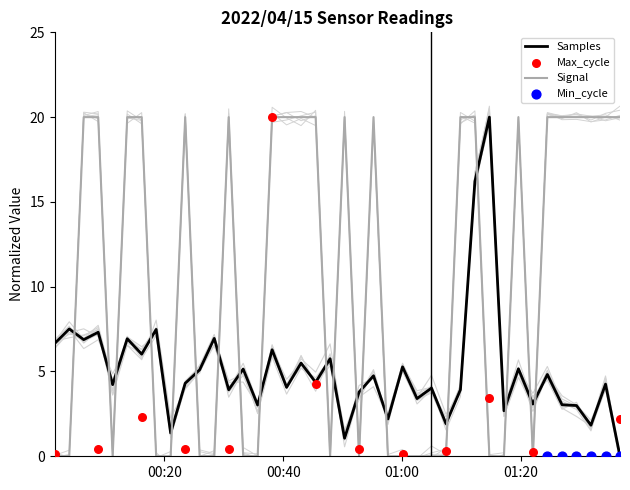

Which series reaches the minimum Y coordinate?

Samples